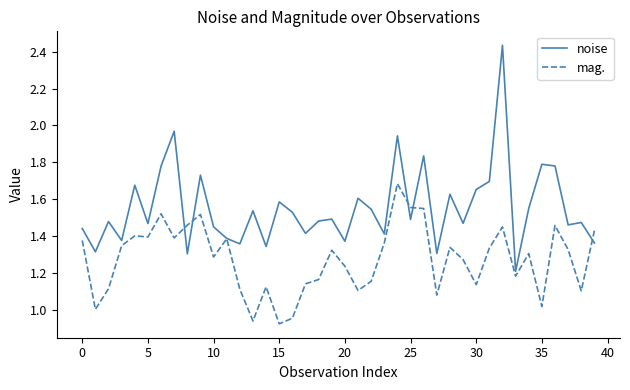

At how many categories does at least one series exceed 2?

1